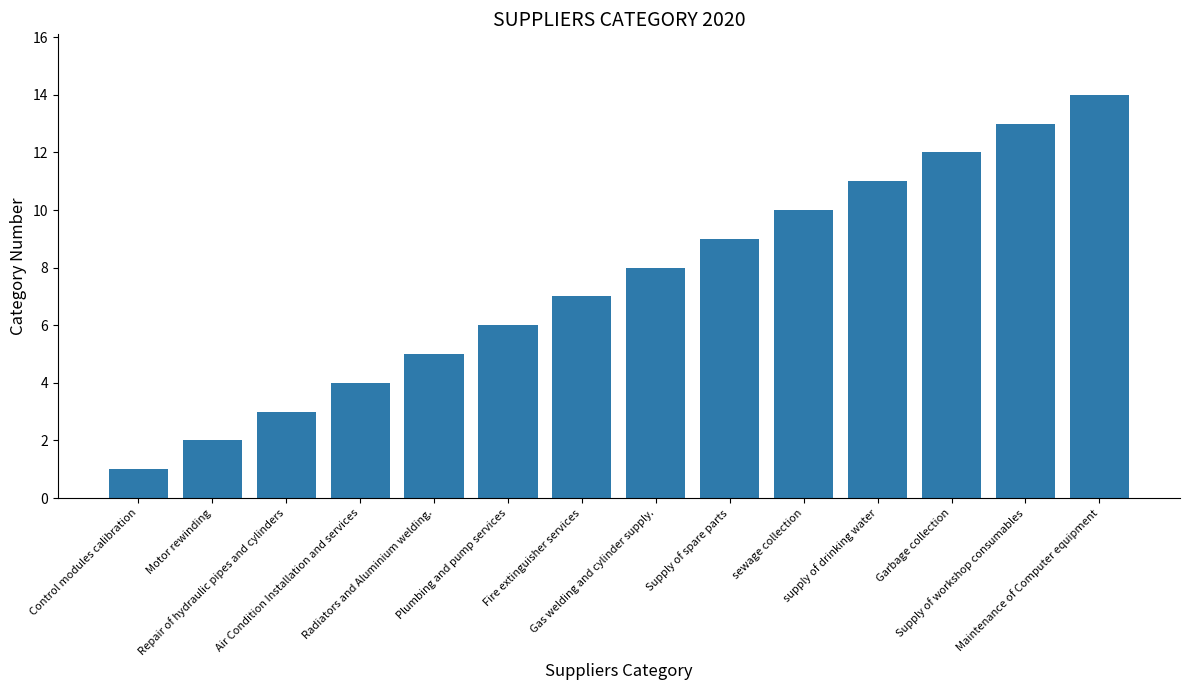

Reading right to left, what are all the values shown in this chart?

Maintenance of Computer equipment=14	Supply of workshop consumables=13	Garbage collection=12	supply of drinking water=11	sewage collection=10	Supply of spare parts=9	Gas welding and cylinder supply.=8	Fire extinguisher services=7	Plumbing and pump services=6	Radiators and Aluminium welding.=5	Air Condition Installation and services=4	Repair of hydraulic pipes and cylinders=3	Motor rewinding=2	Control modules calibration=1